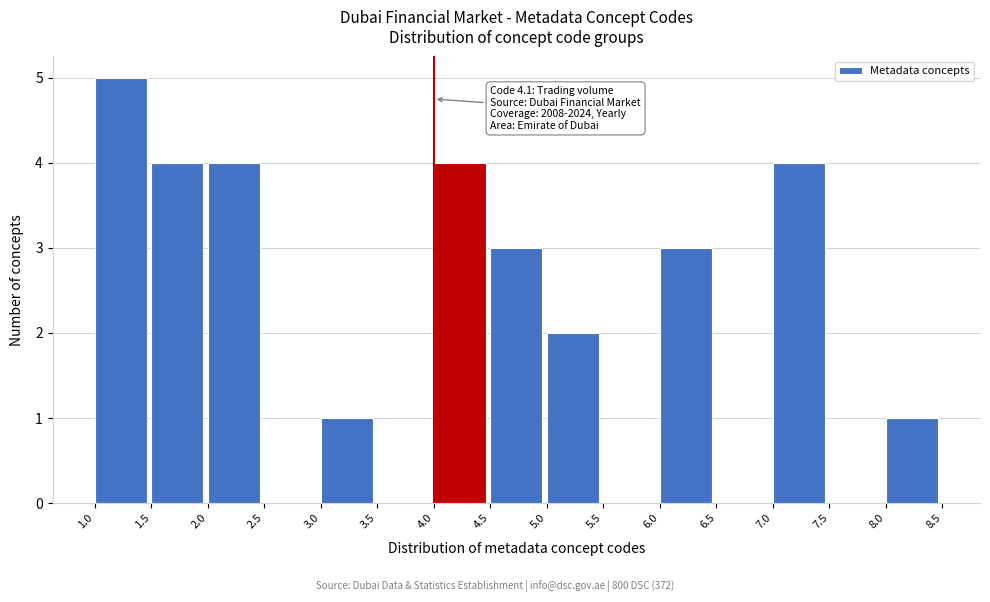

Which range on the x-axis has the tallest bar?

1.0 to 1.5